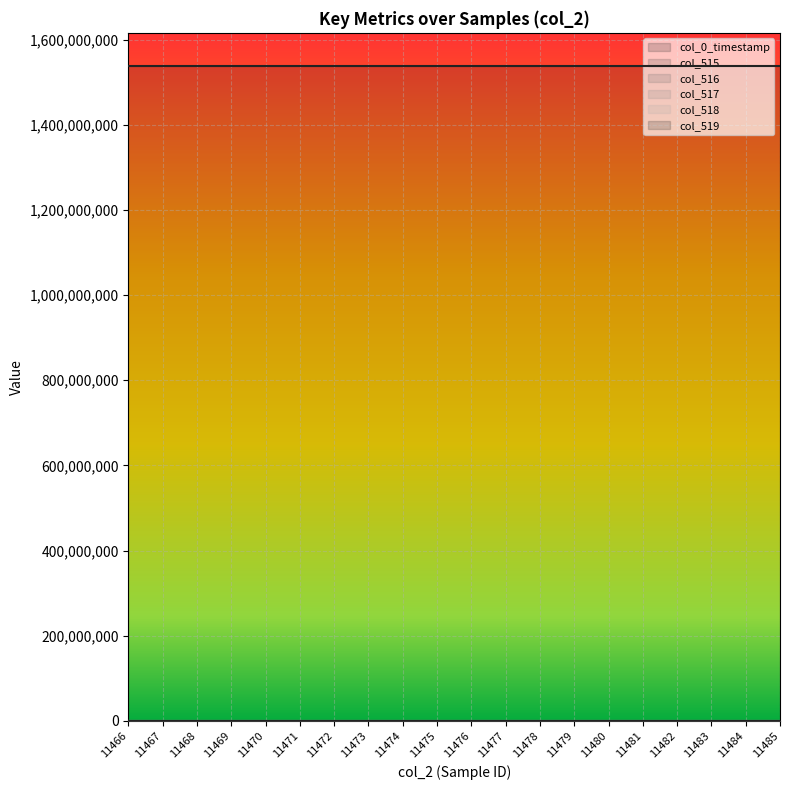

Between 11478 and 11480, which series saw the biggest shift?

col_519